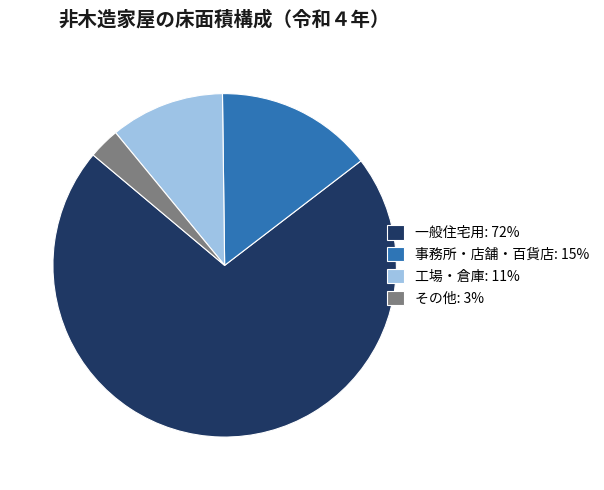

The 事務所・店舗・百貨店: 15% slice represents 24% of the pie. True or false?

False